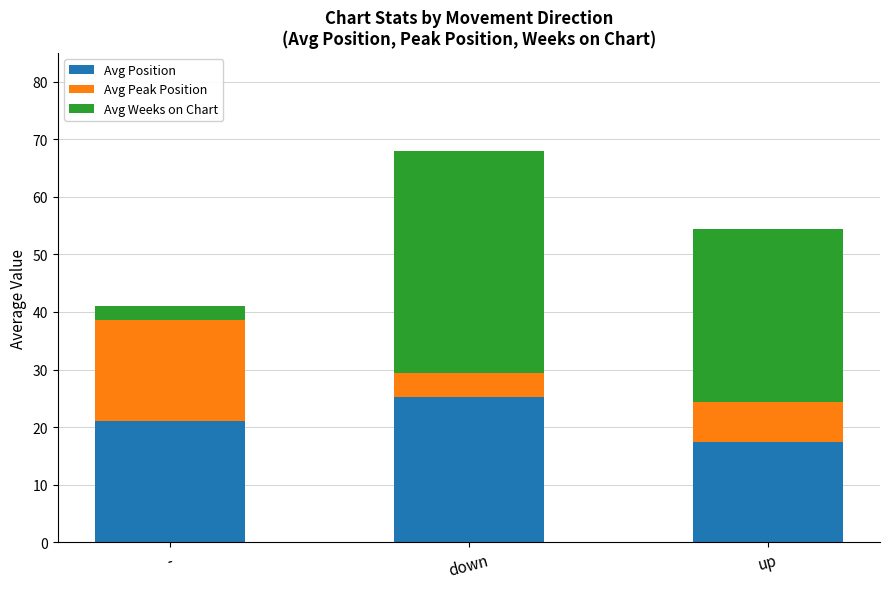

What is the average value of the Avg Position series?

21.2